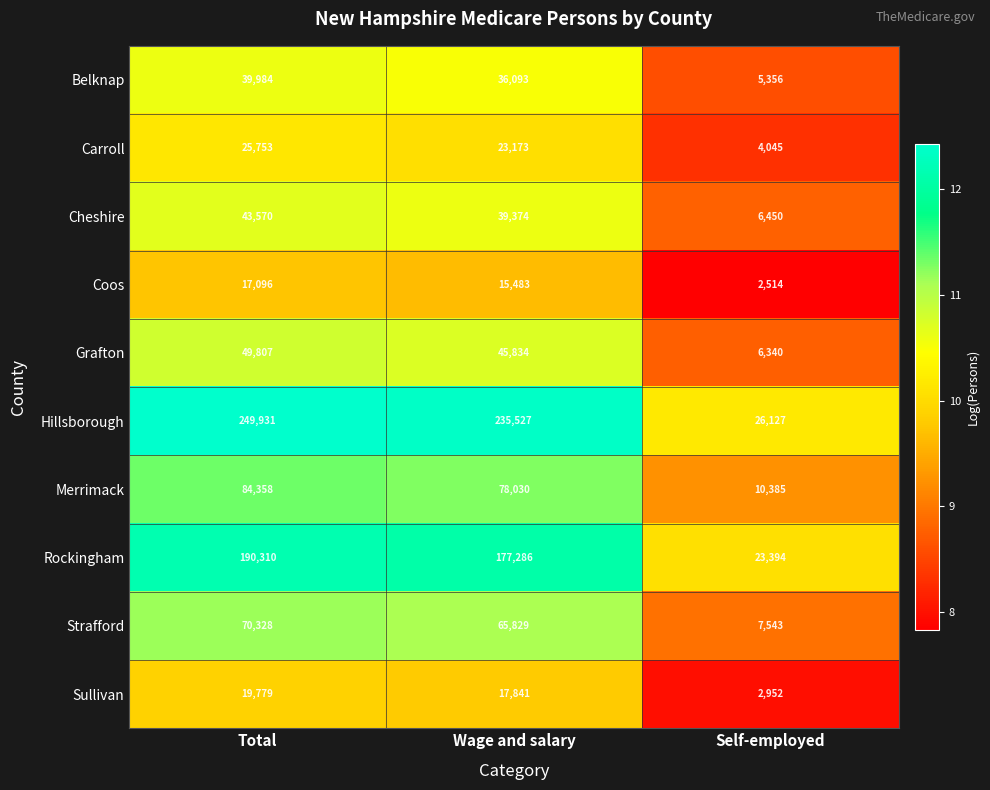

Which category has the highest value across all series?

Total